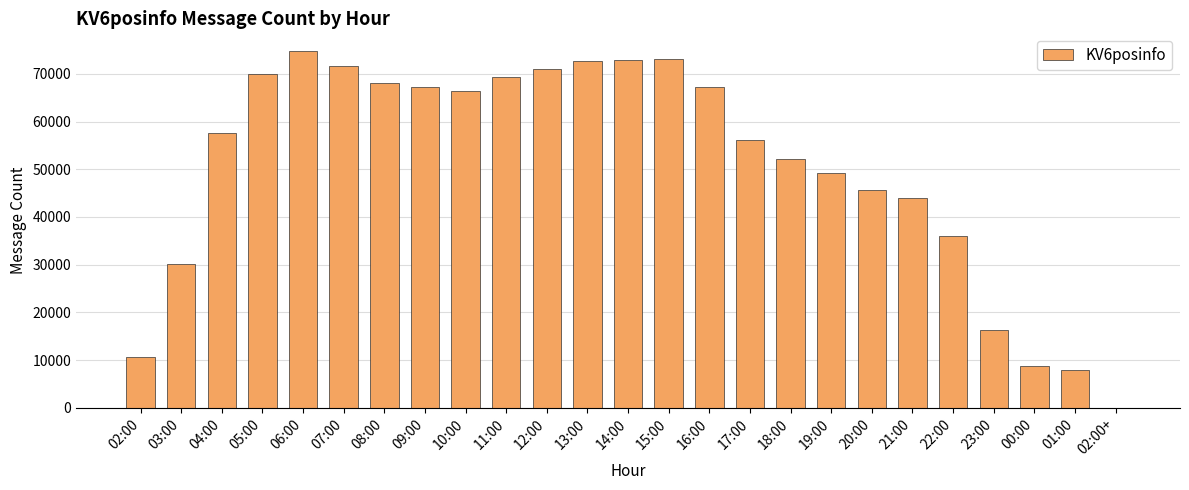

What is the greatest value displayed?

74787